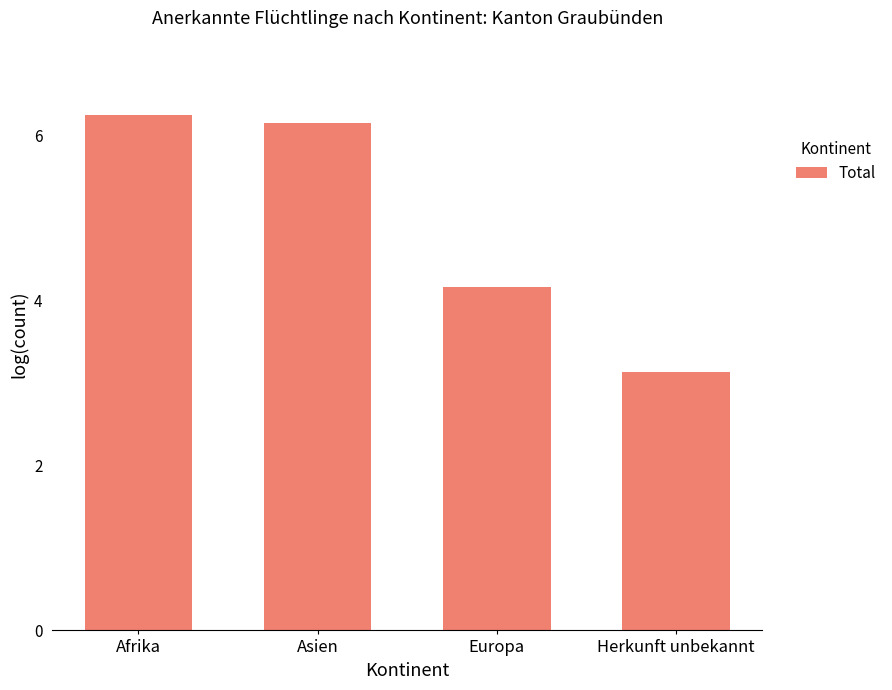

What is the difference between the values at Asien and Herkunft unbekannt?

3.0